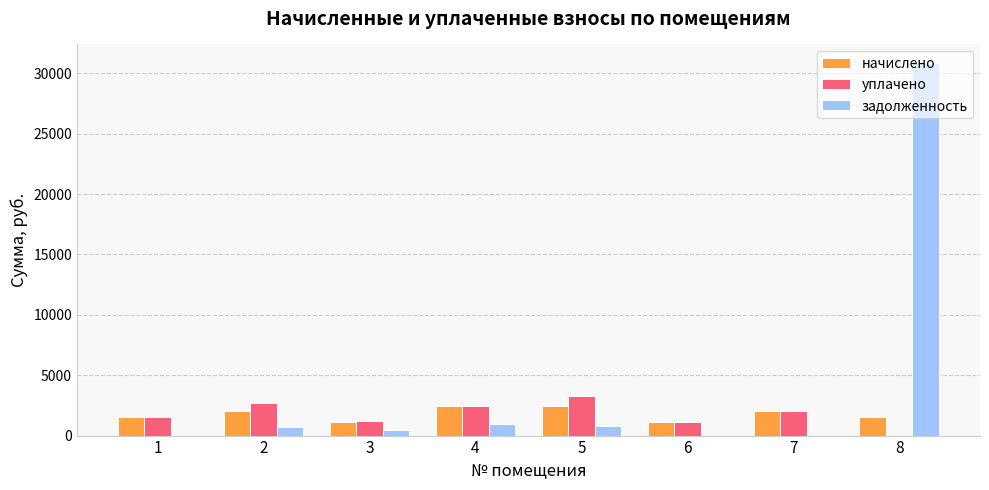

What is the spread (max minus min) of values at 3?

697.2